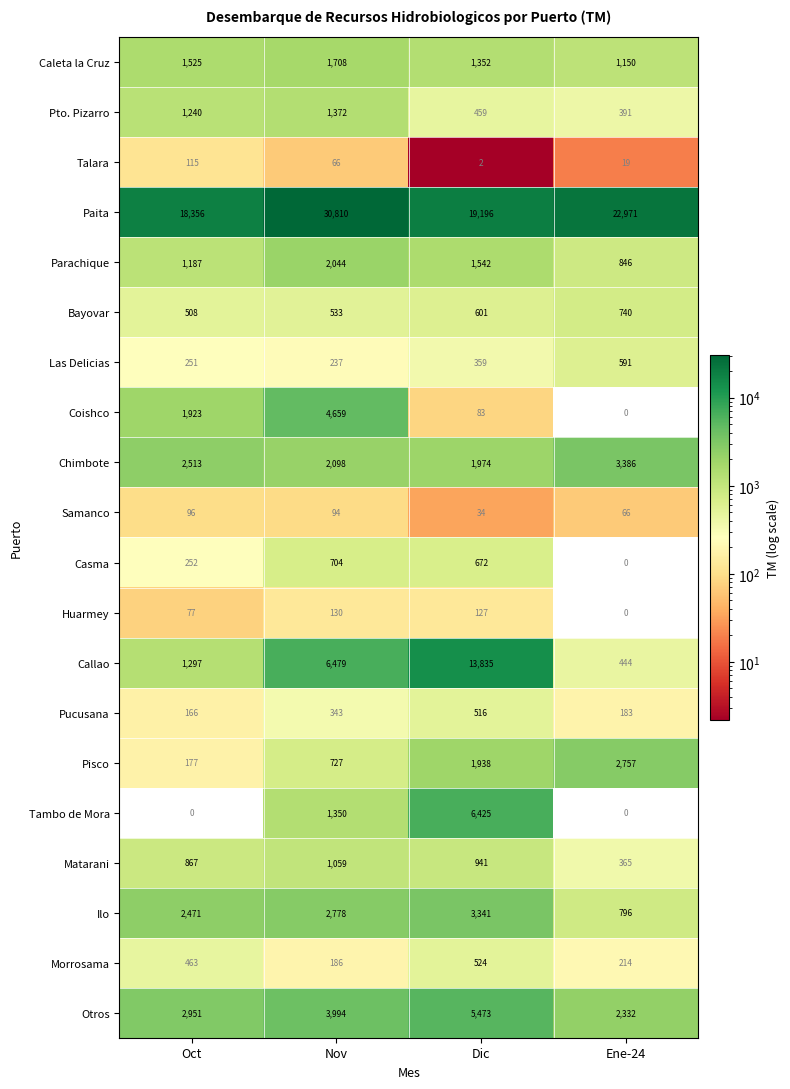

Which category has the highest value across all series?

Nov